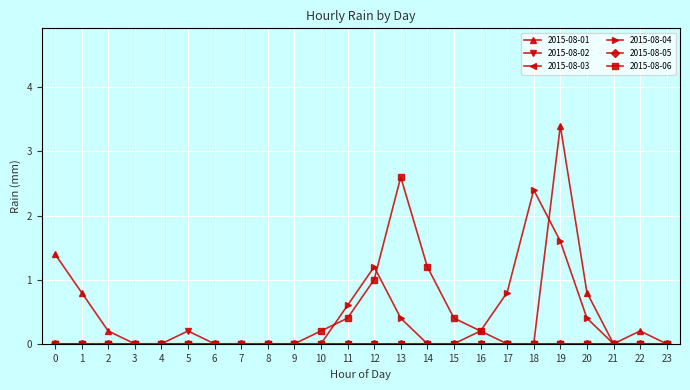

Does the chart have visible grid lines?

Yes